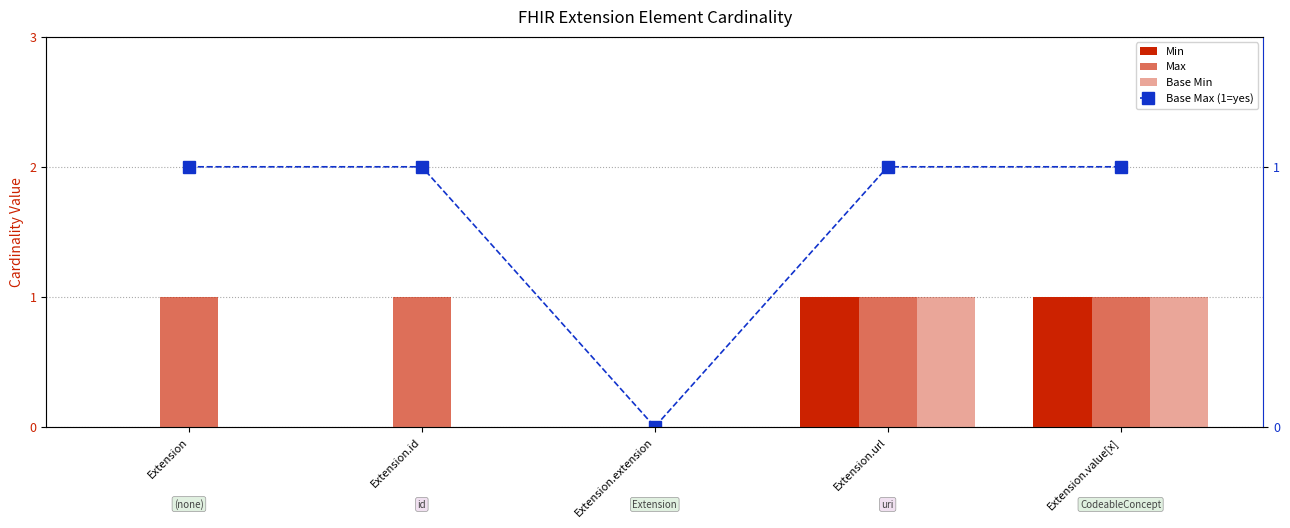

Which series has the largest total across all categories?

Max